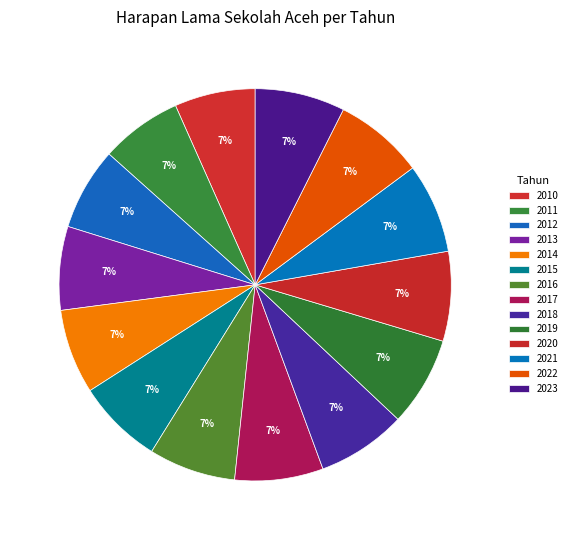

How many slices are in this pie chart?

14